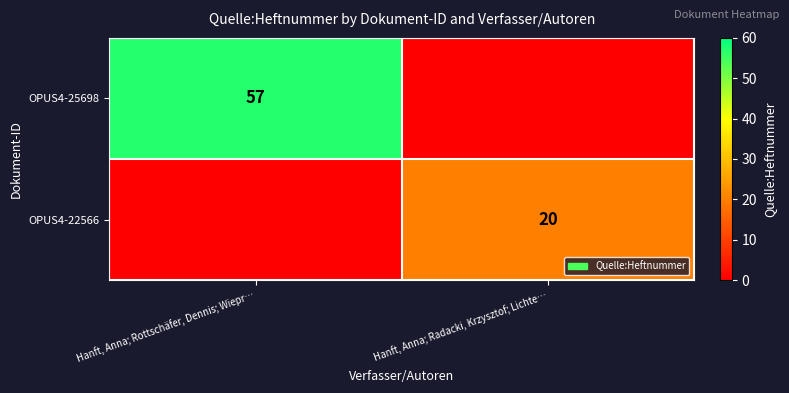

True or false: OPUS4-25698 has a value of 36 at Hanft, Anna; Rottschäfer, Dennis; Wiepr….

False